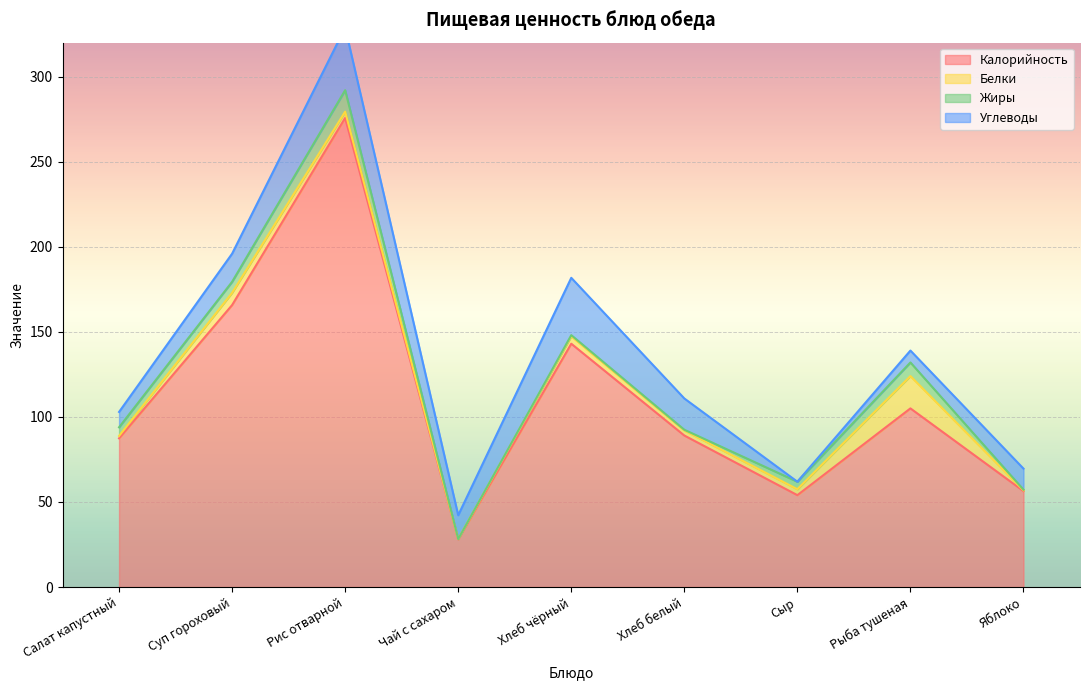

At which label does Жиры first exceed 4?

Салат капустный